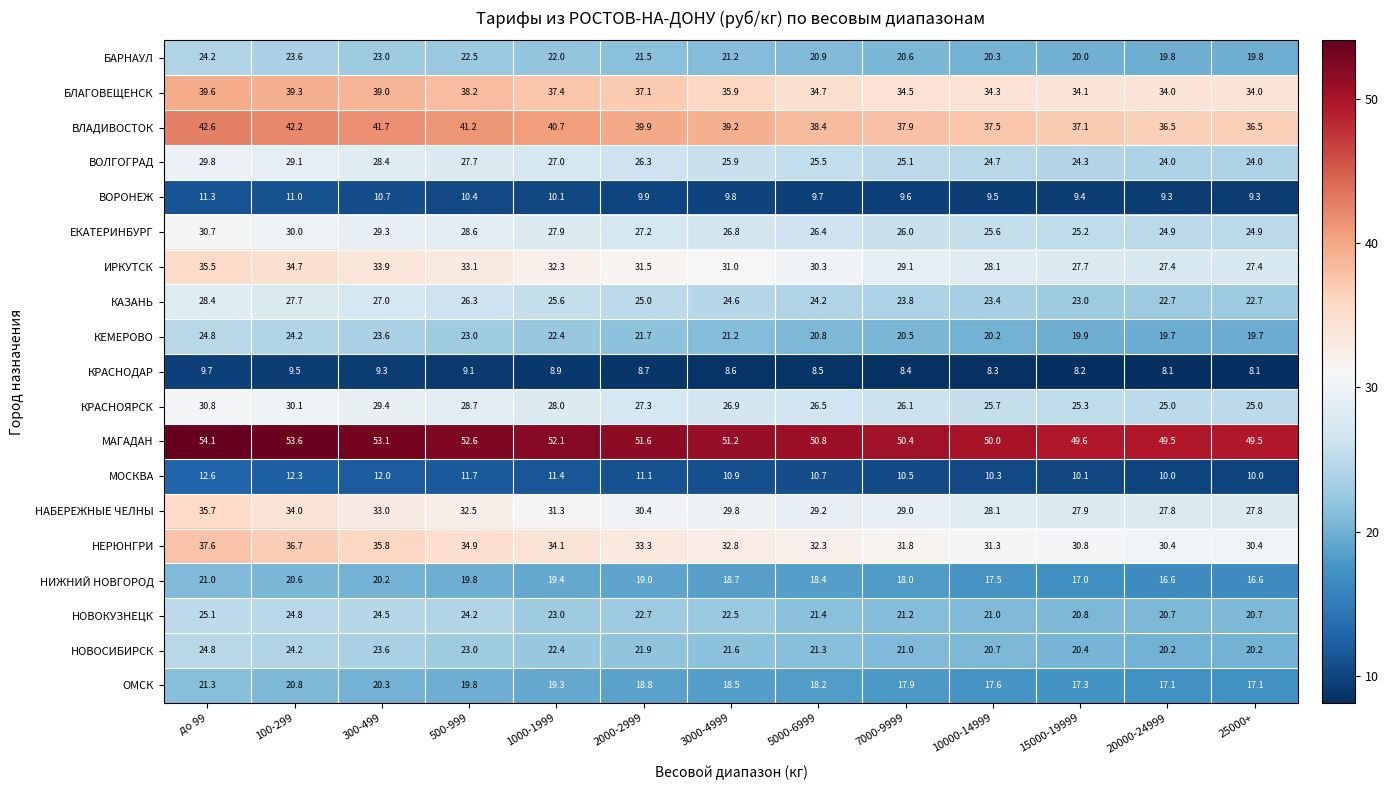

What is the spread (max minus min) of values at 500-999?

43.5